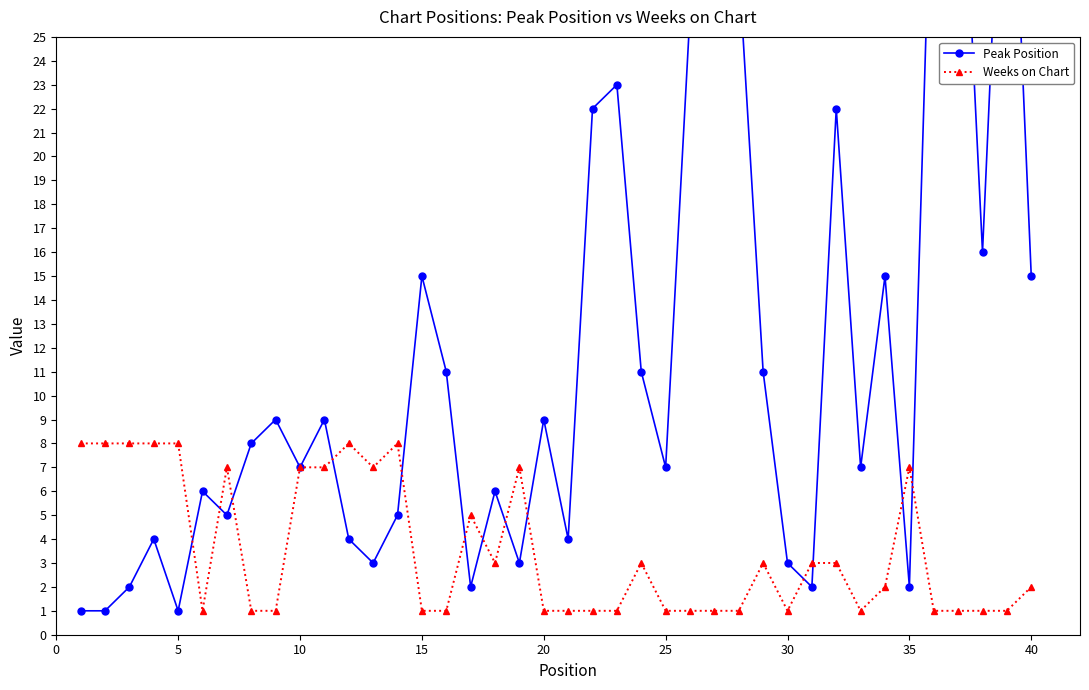

At how many categories does at least one series exceed 28?

3